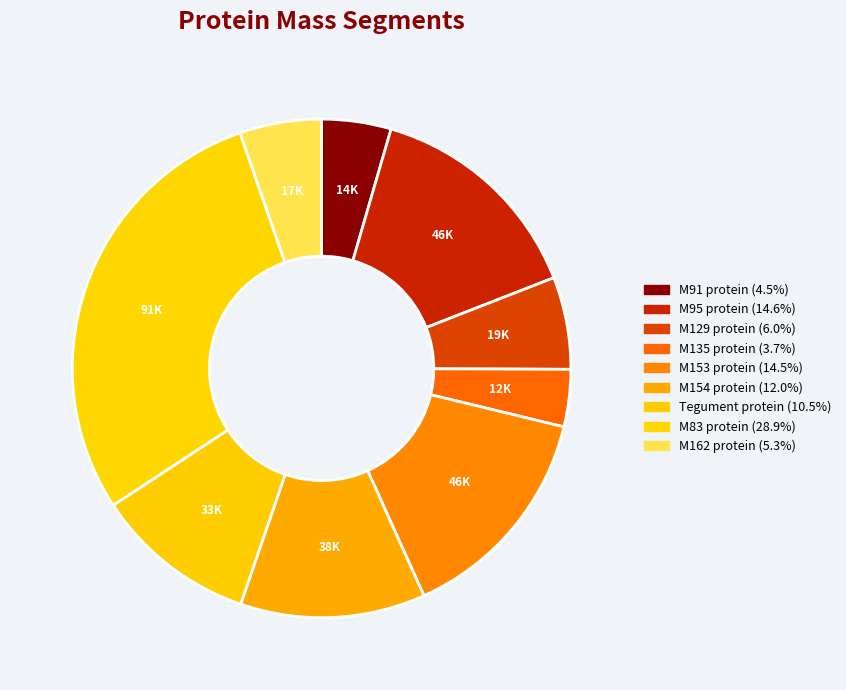

What is the ratio of the value at M83 protein to the value at M153 protein?

2.0